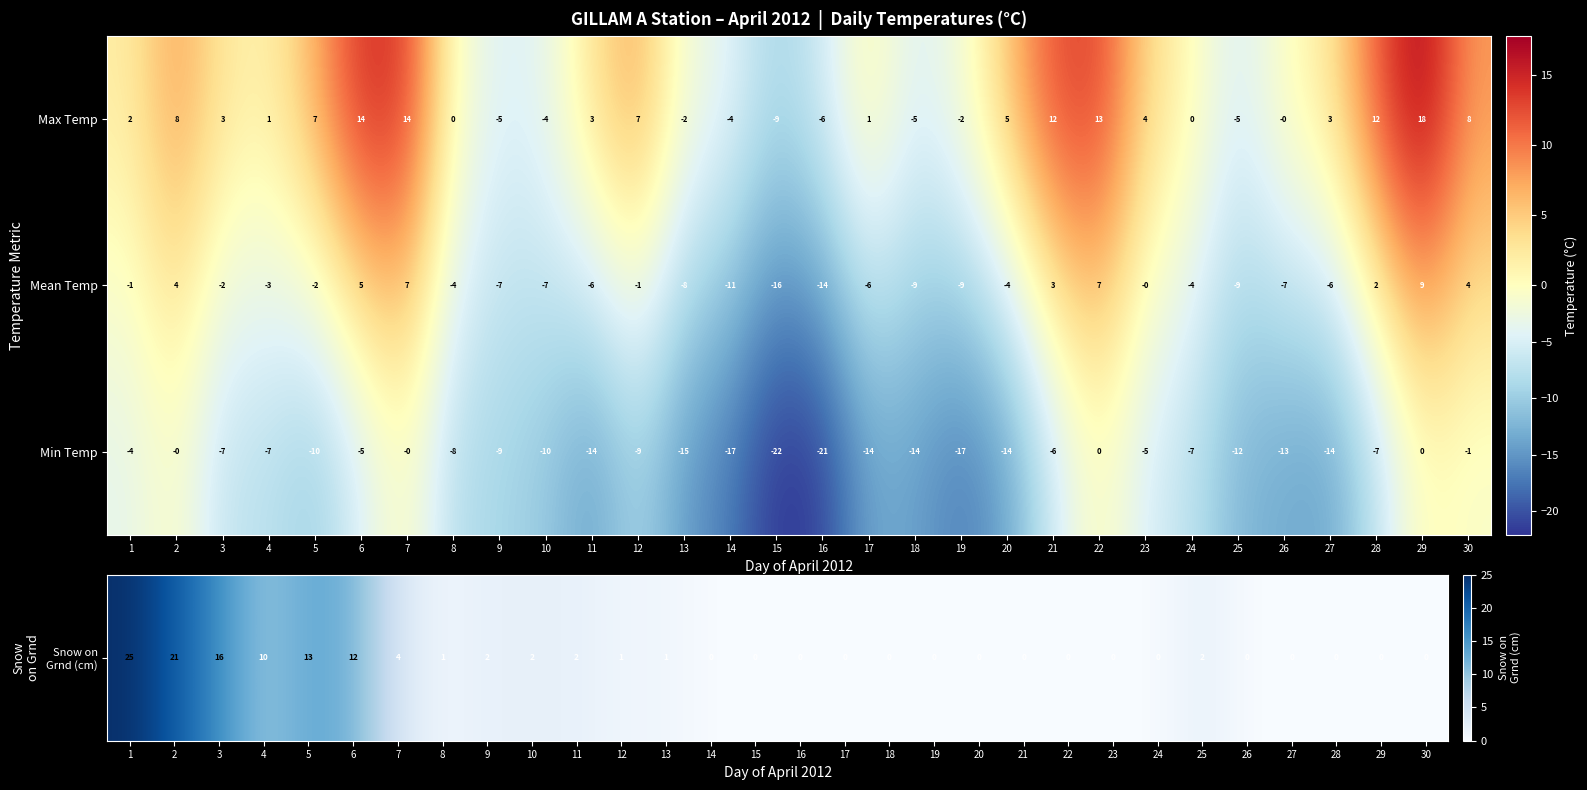

Rank the series by their average value, from highest to lowest.

Max Temp, Mean Temp, Min Temp